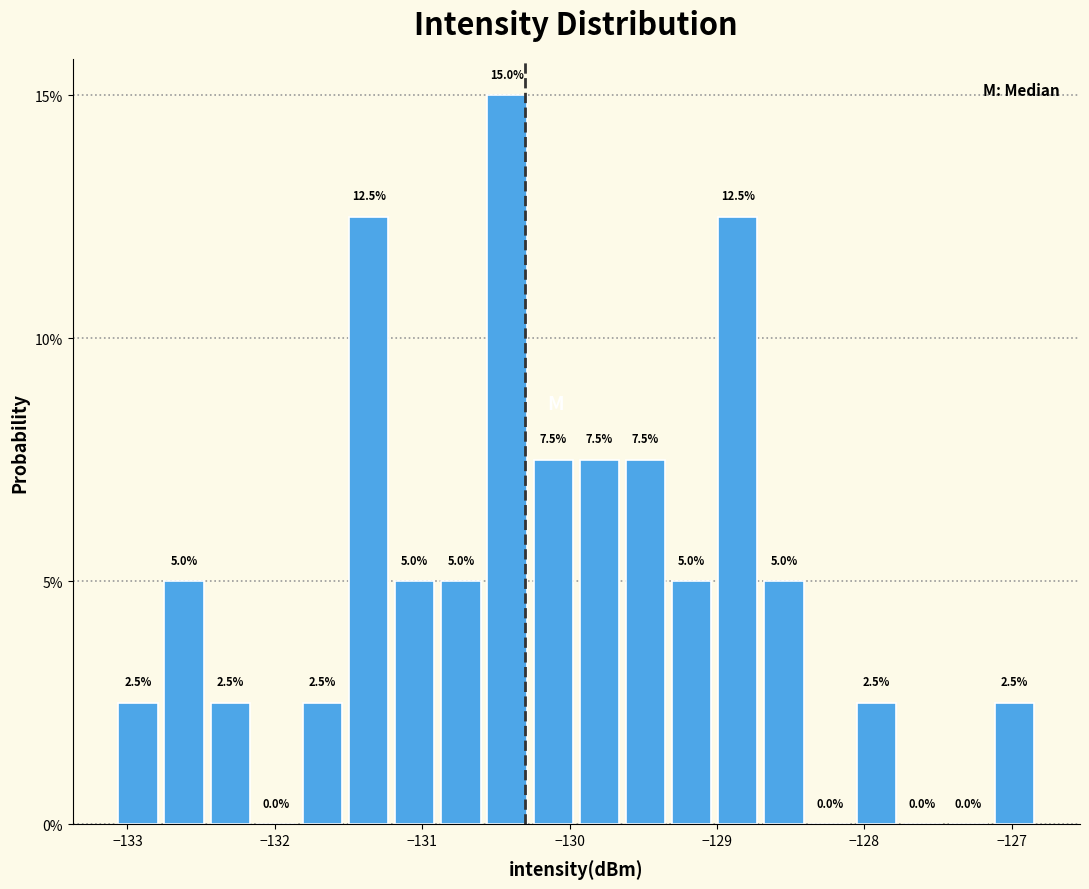

Around what value on the x-axis is the tallest bar? Give the approximate position of its centre, as read against the axis.

-130.4